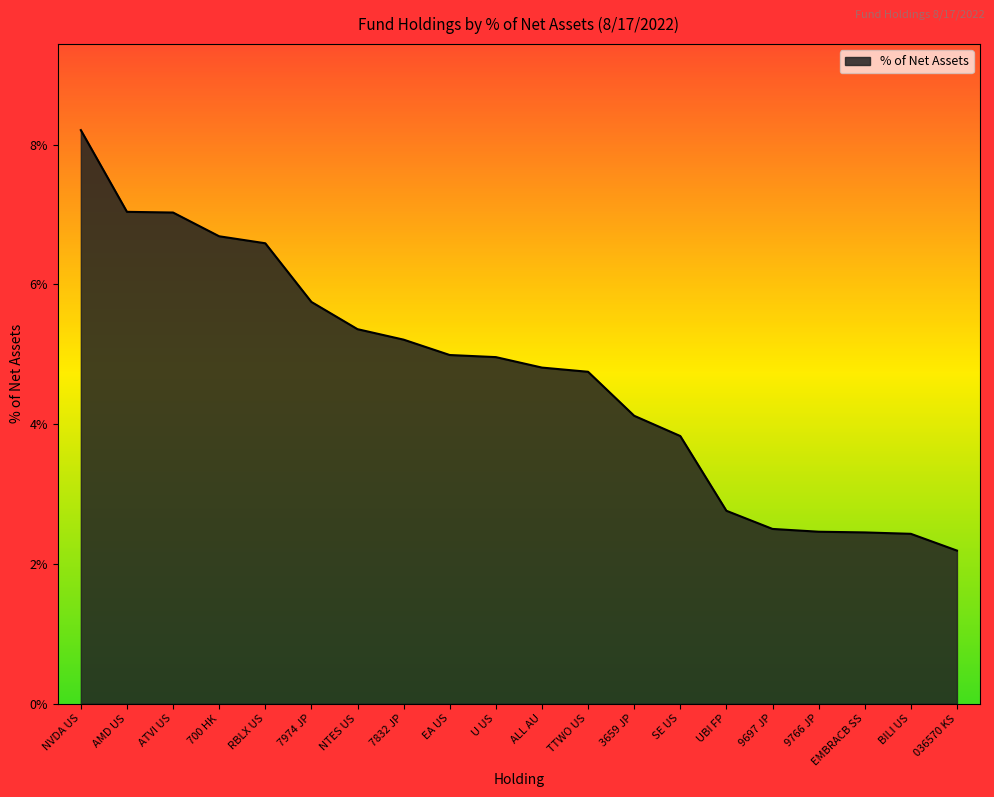

The value at RBLX US is 11.5. True or false?

False